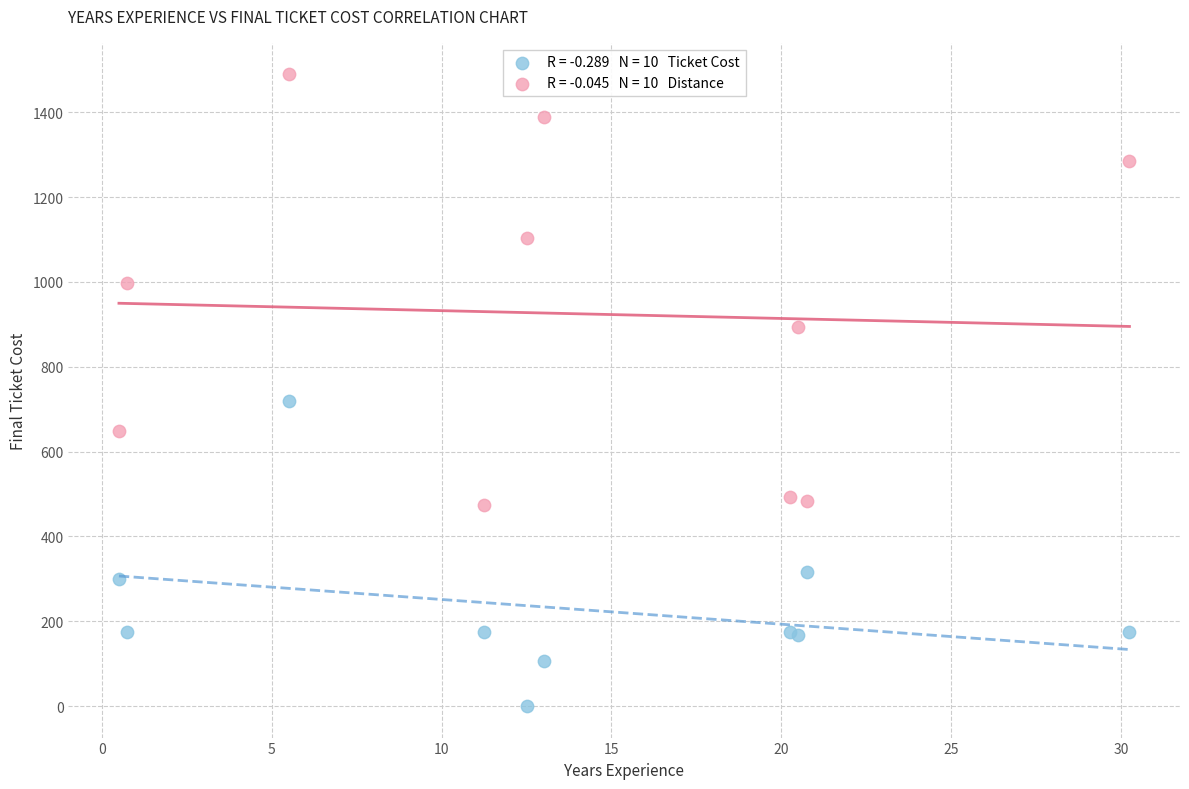

Across all series, what Y value is closest to 744?

720.0